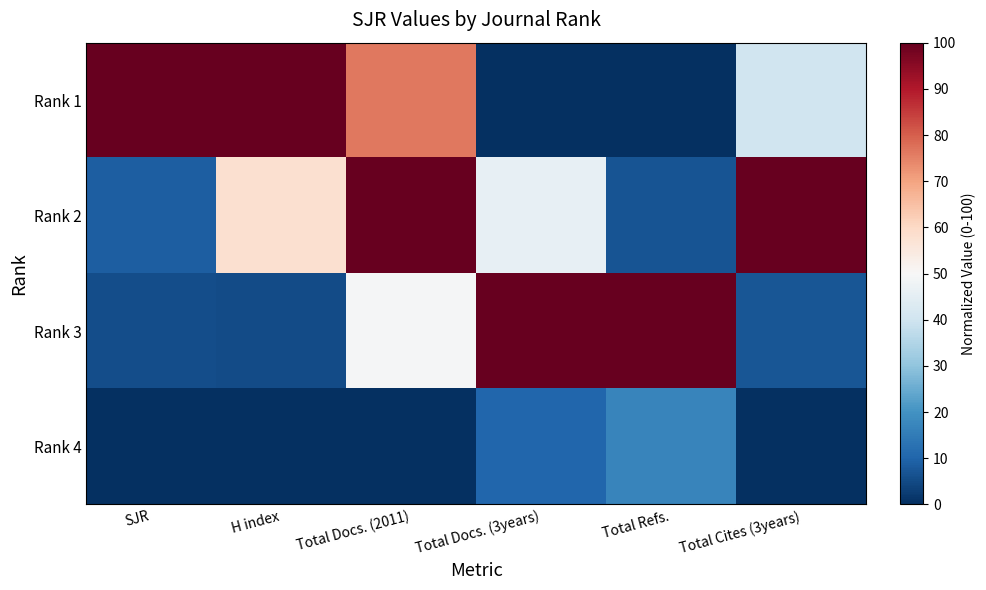

Which label corresponds to the smallest value in the chart?

Total Docs. (3years)